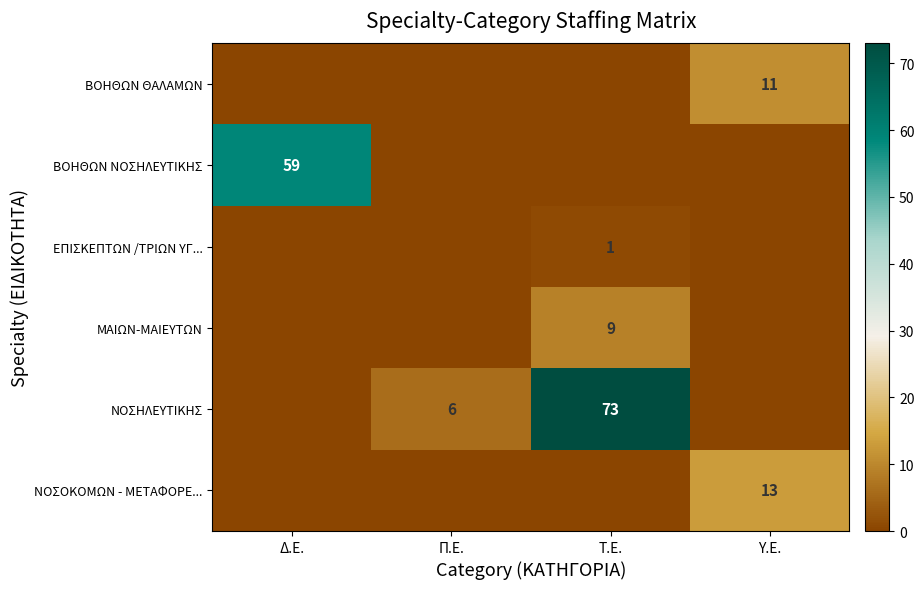

Is the value of ΕΠΙΣΚΕΠΤΩΝ /ΤΡΙΩΝ ΥΓ... at Τ.Ε. greater than the value of ΒΟΗΘΩΝ ΘΑΛΑΜΩΝ at Υ.Ε.?

No